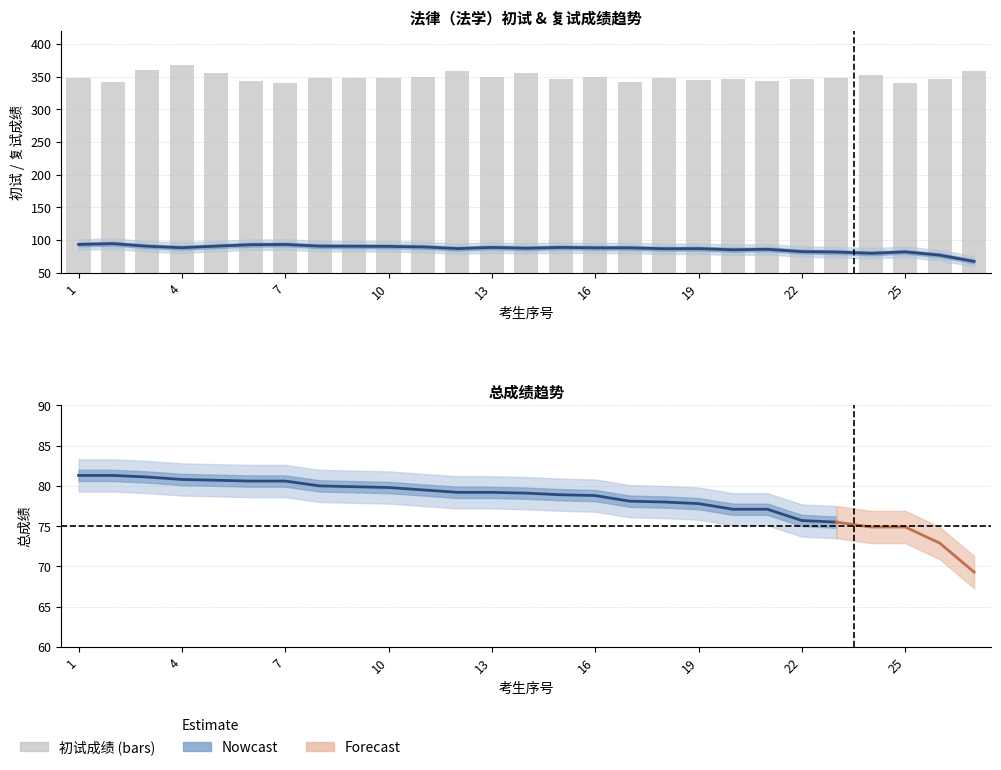

Where is 初试成绩 nearest to the value 354?

5